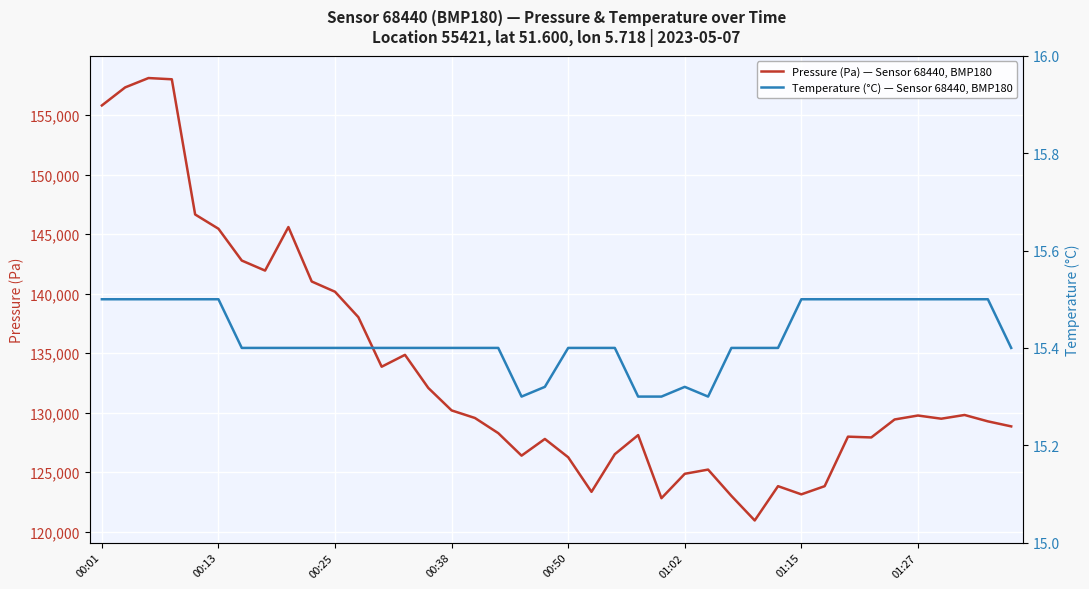

What is the average value of the Pressure (Pa) — Sensor 68440, BMP180 series?

133457.2